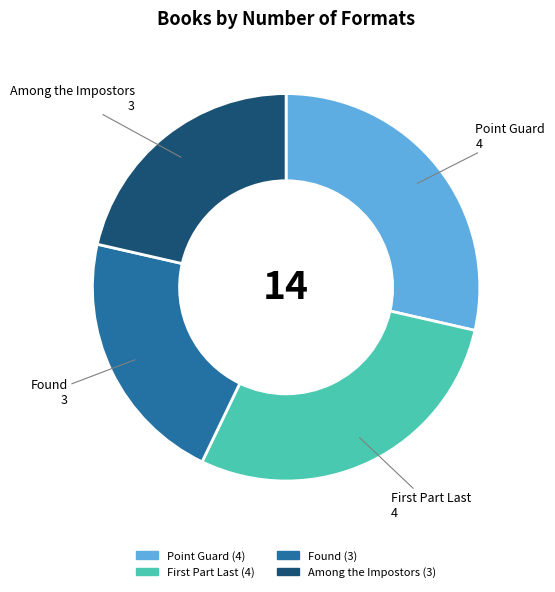

Is it true that Point Guard is 29% of the pie?

True